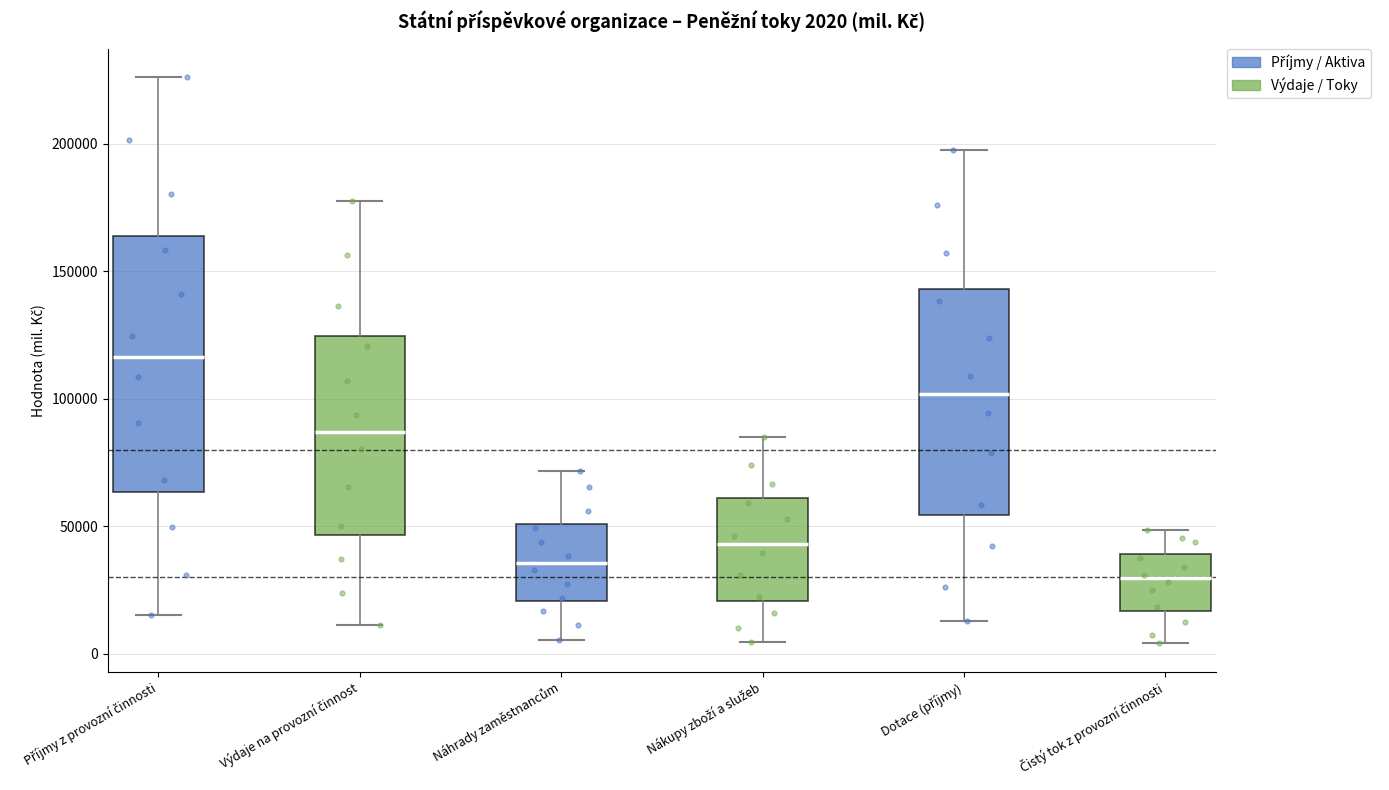

Which box is the tallest, from its lower edge to its upper edge?

Příjmy z provozní činnosti